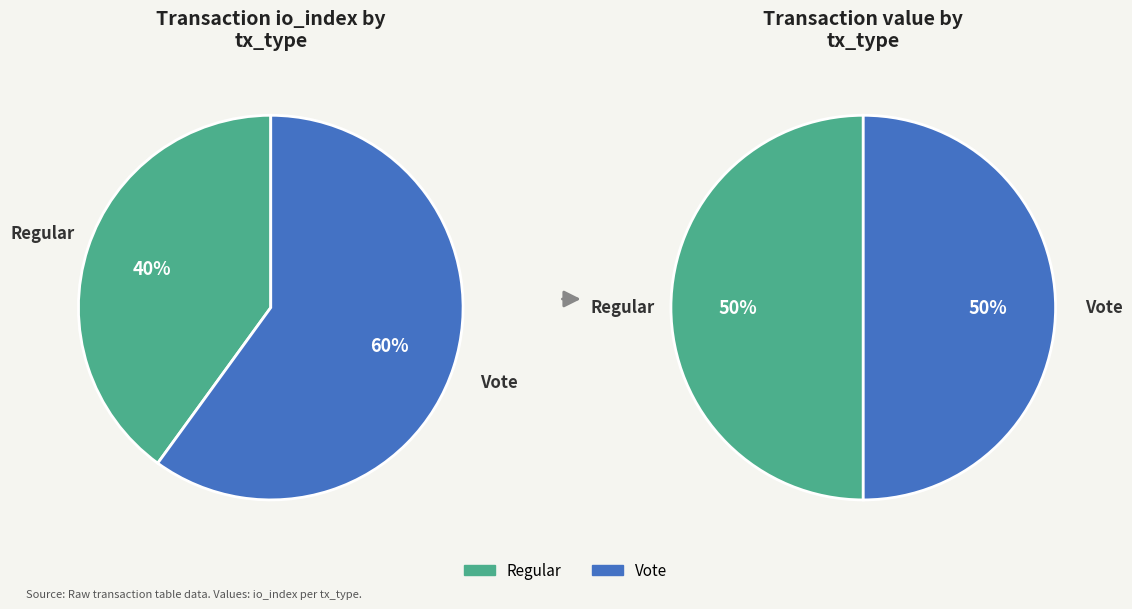

Rank the categories by value from highest to lowest.

Vote, Regular